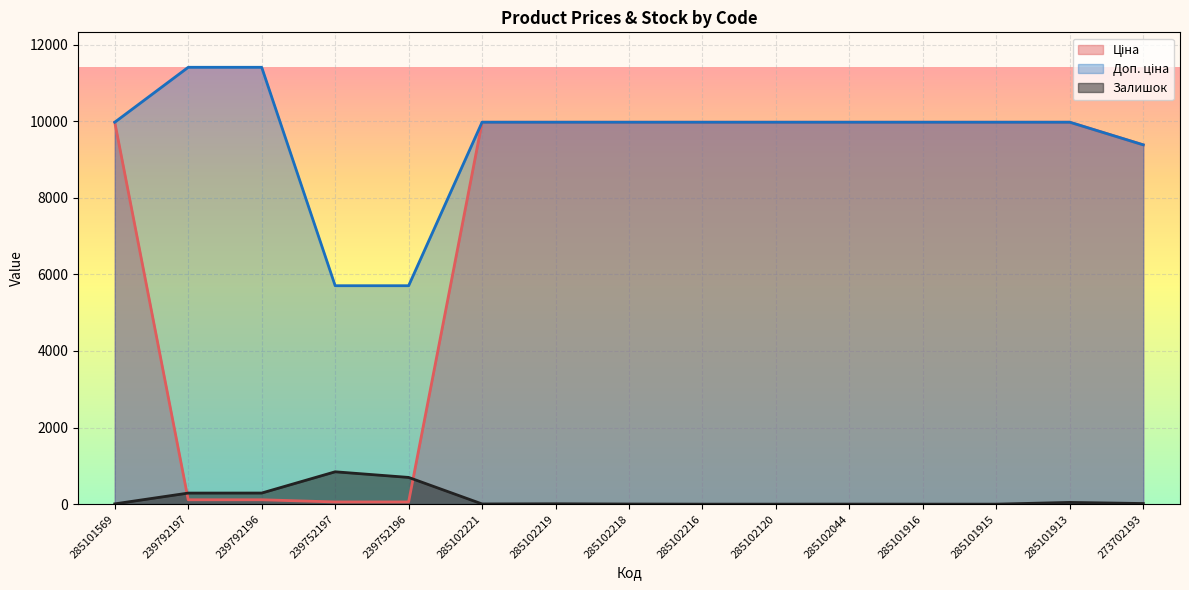

What is the greatest value displayed?

11410.0